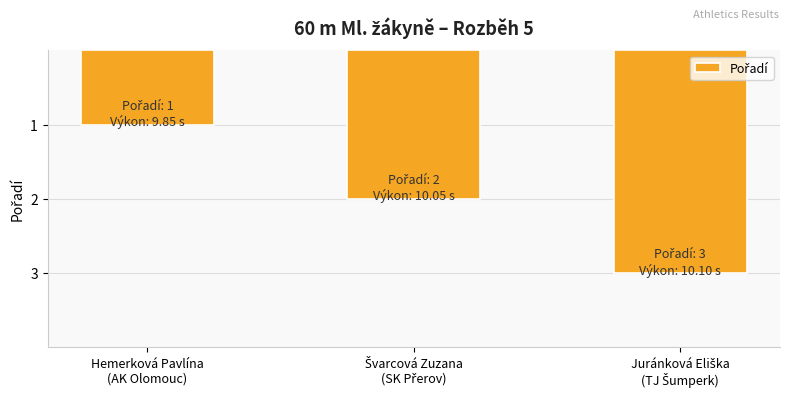

Which label corresponds to the smallest value in the chart?

Hemerková Pavlína
(AK Olomouc)